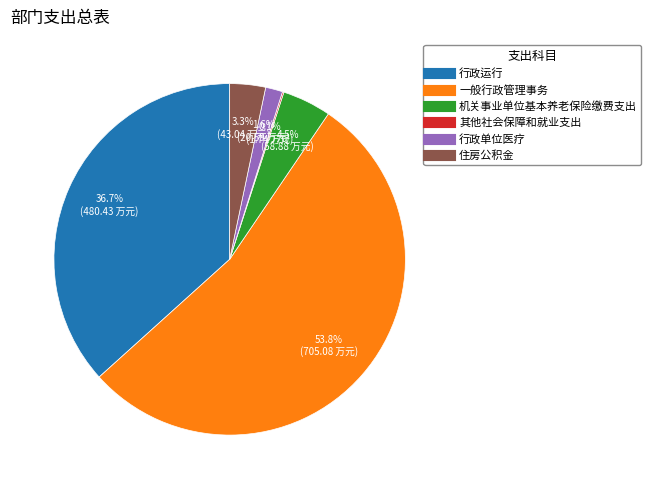

What is the total percentage of 行政运行 and 机关事业单位基本养老保险缴费支出?

41.2%